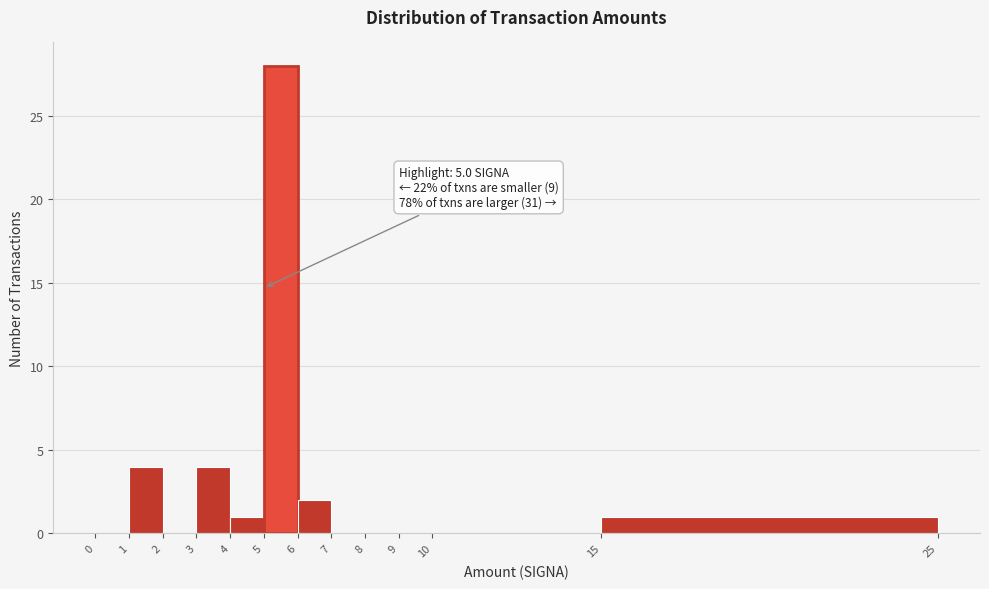

Over which range of the x-axis is the bar tallest?

5 to 6